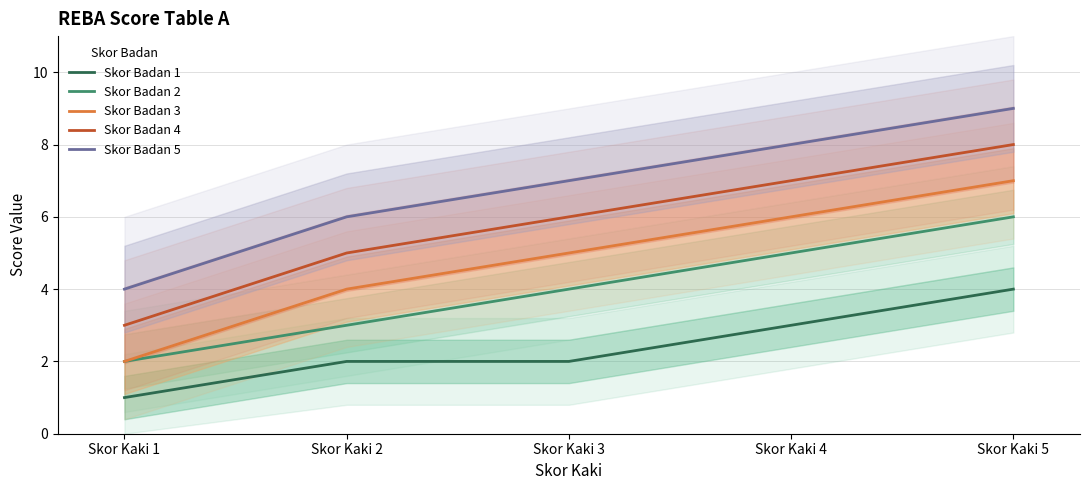

What is the value of the Skor Badan 5 point at the 5th from the left?

9